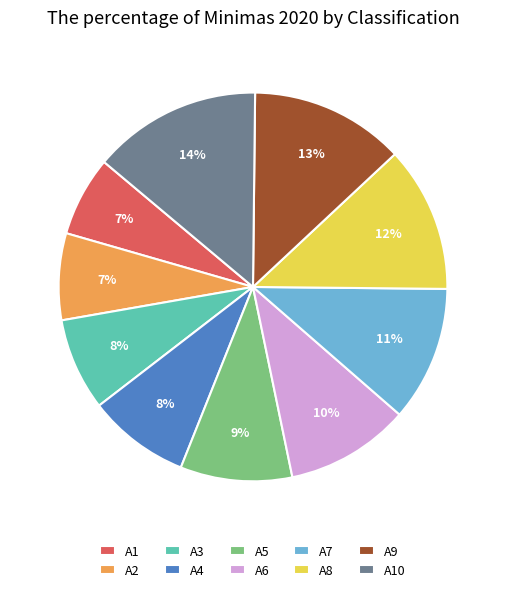

What percentage is the A6 slice, to the nearest percent?

10%